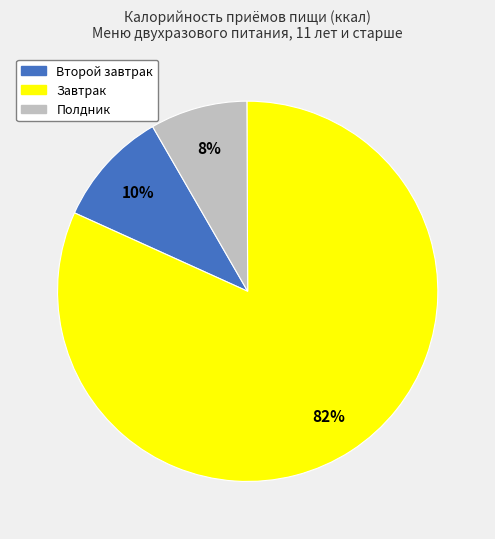

Which category has the biggest portion of the pie?

Завтрак